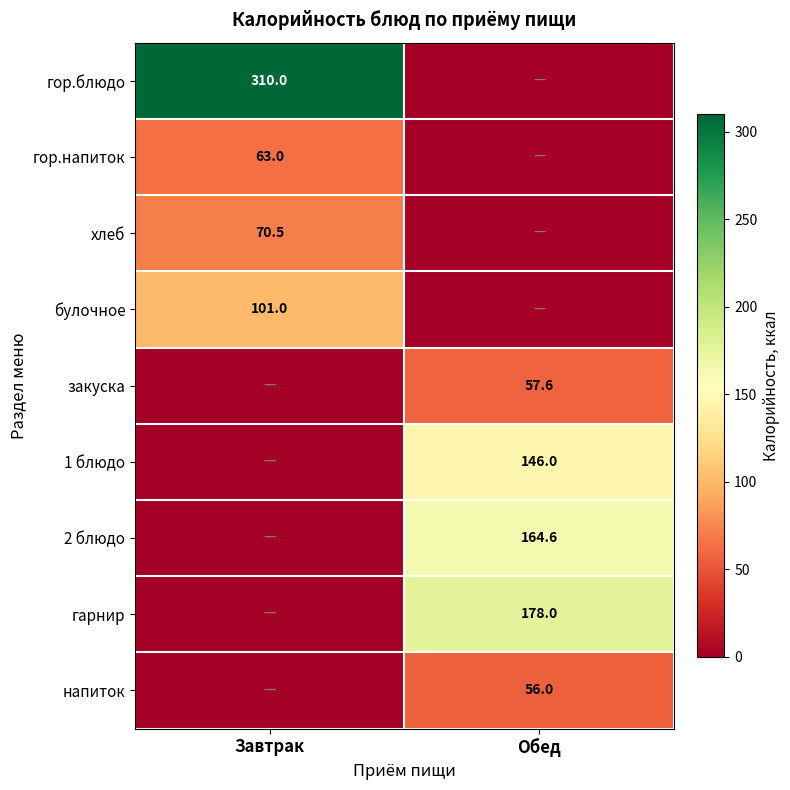

True or false: напиток has a value of 56.0 at Обед.

True